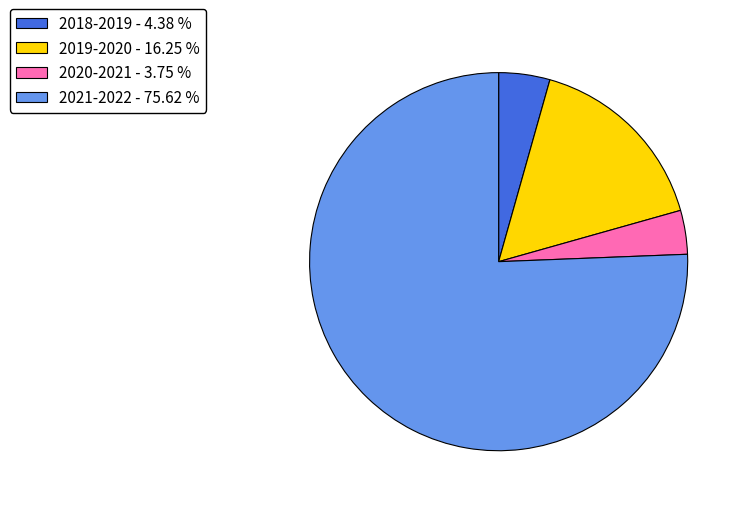

Which slice is the largest?

2021-2022